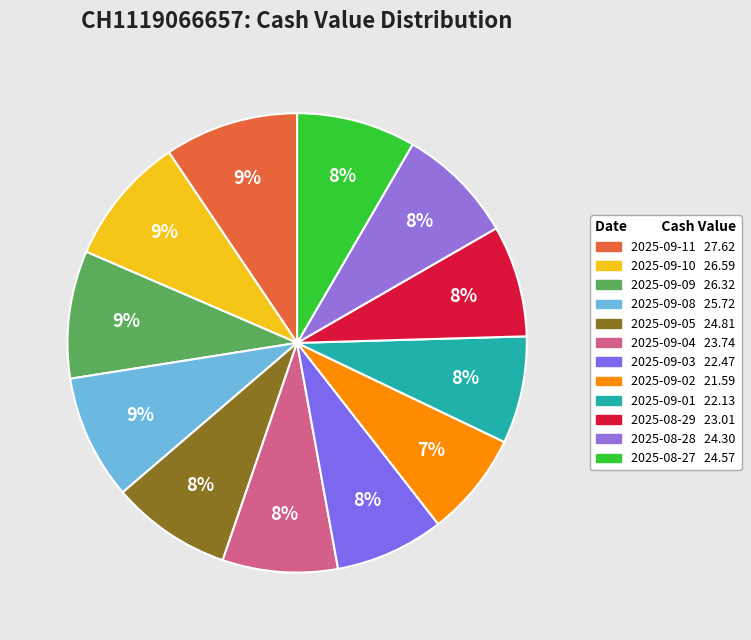

To the nearest percent, what is the combined percentage of 2025-09-08 and 2025-09-04?

17%